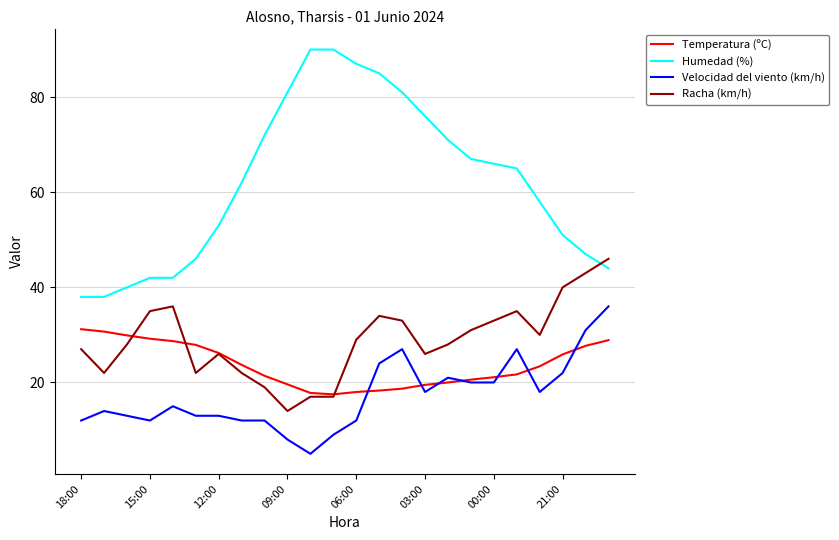

What is the sum of all Racha (km/h) values?

693.0